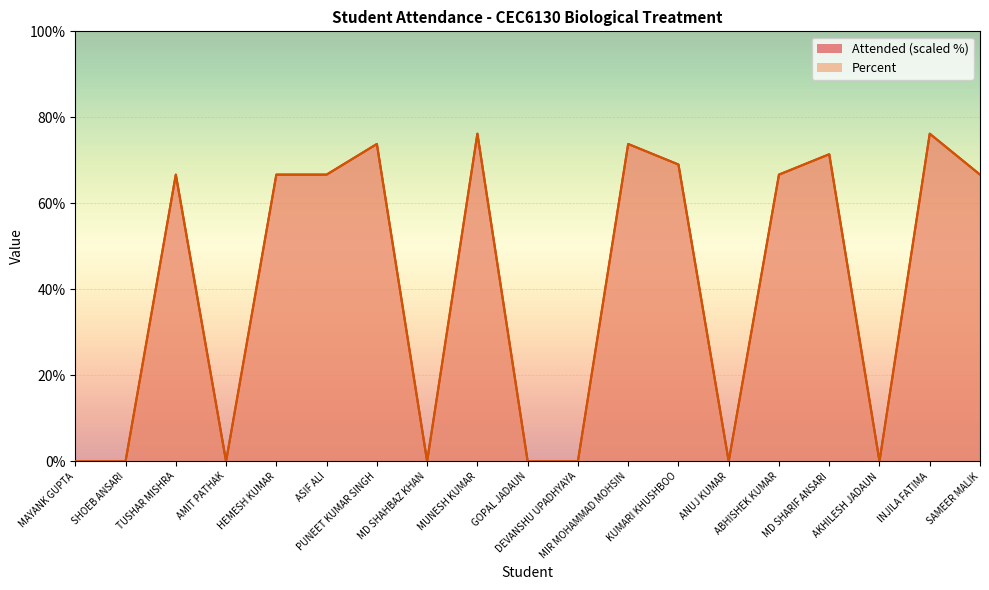

What is the difference between the maximum and second lowest values in the Attended series?

76.2